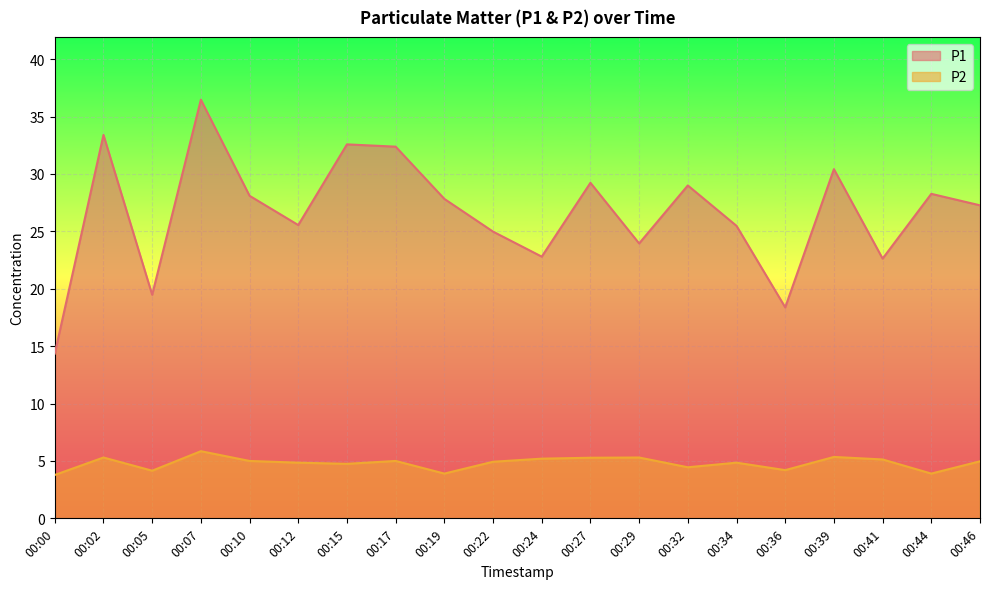

Between 00:05 and 00:24, which series saw the biggest shift?

P1